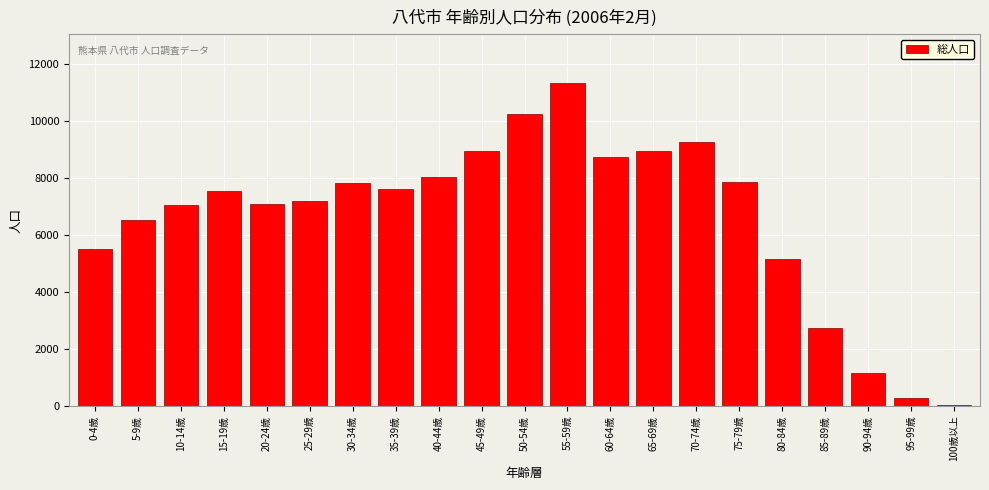

What is the change in value from 10-14歳 to 40-44歳?

+984